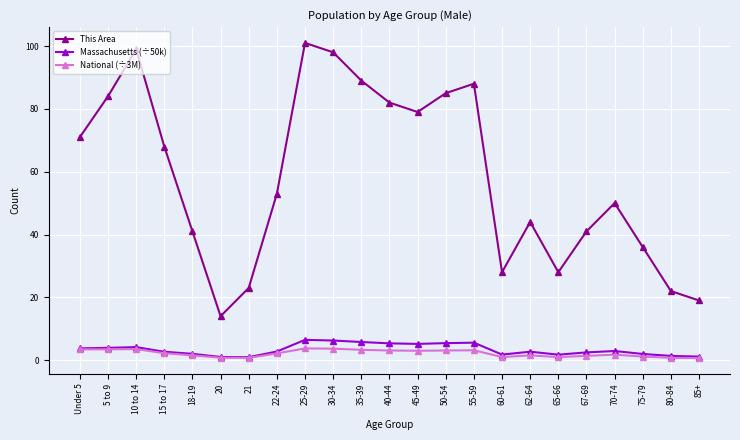

At which category does This Area reach its first local peak?

10 to 14